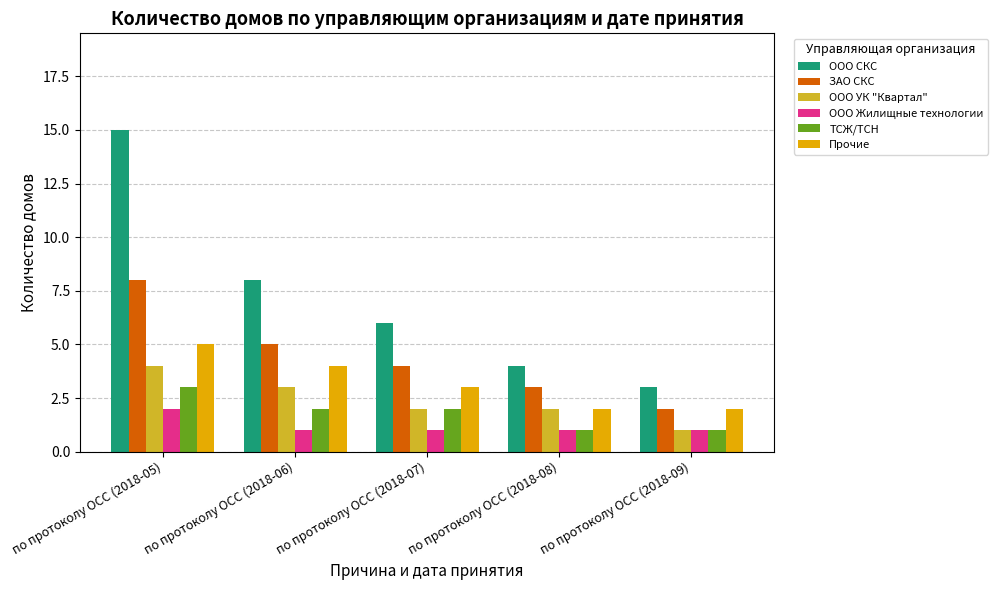

What is the sum of the ООО УК "Квартал" values at по протоколу ОСС (2018-07) and по протоколу ОСС (2018-06)?

5